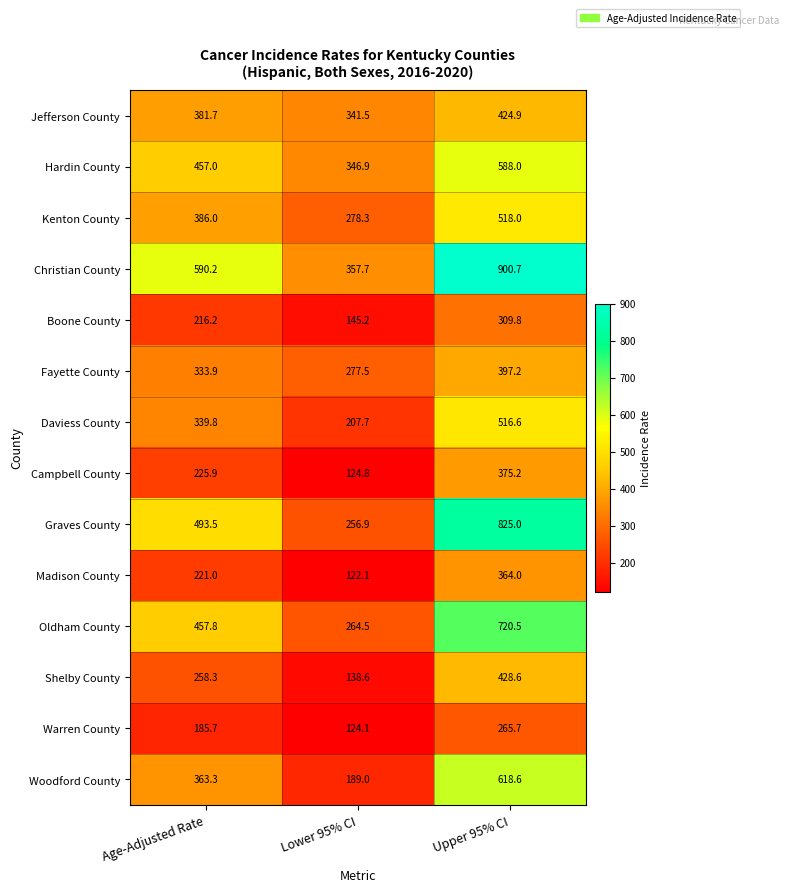

List the labels in order of Graves County value, smallest first.

Lower 95% CI, Age-Adjusted Rate, Upper 95% CI